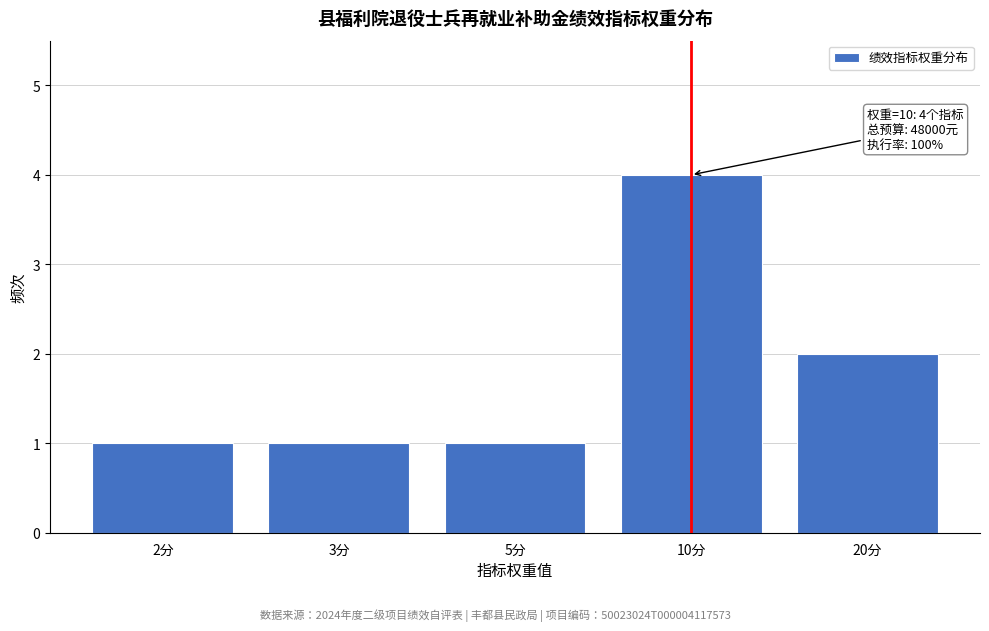

Reading left to right, list all the values displayed in this chart.

2分=1	3分=1	5分=1	10分=4	20分=2